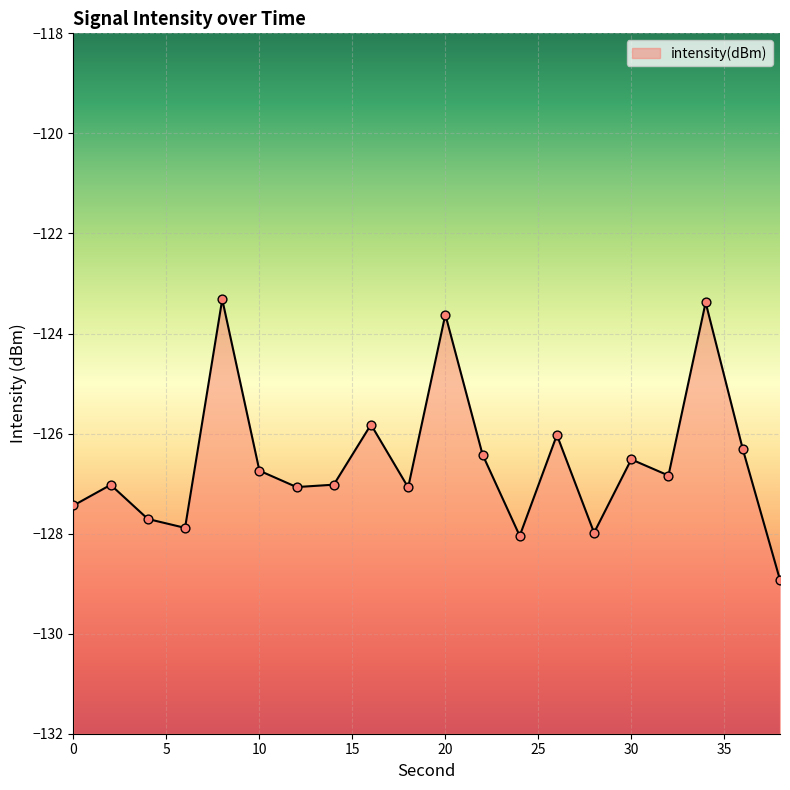

Which has a higher value, 36 or 18?

36